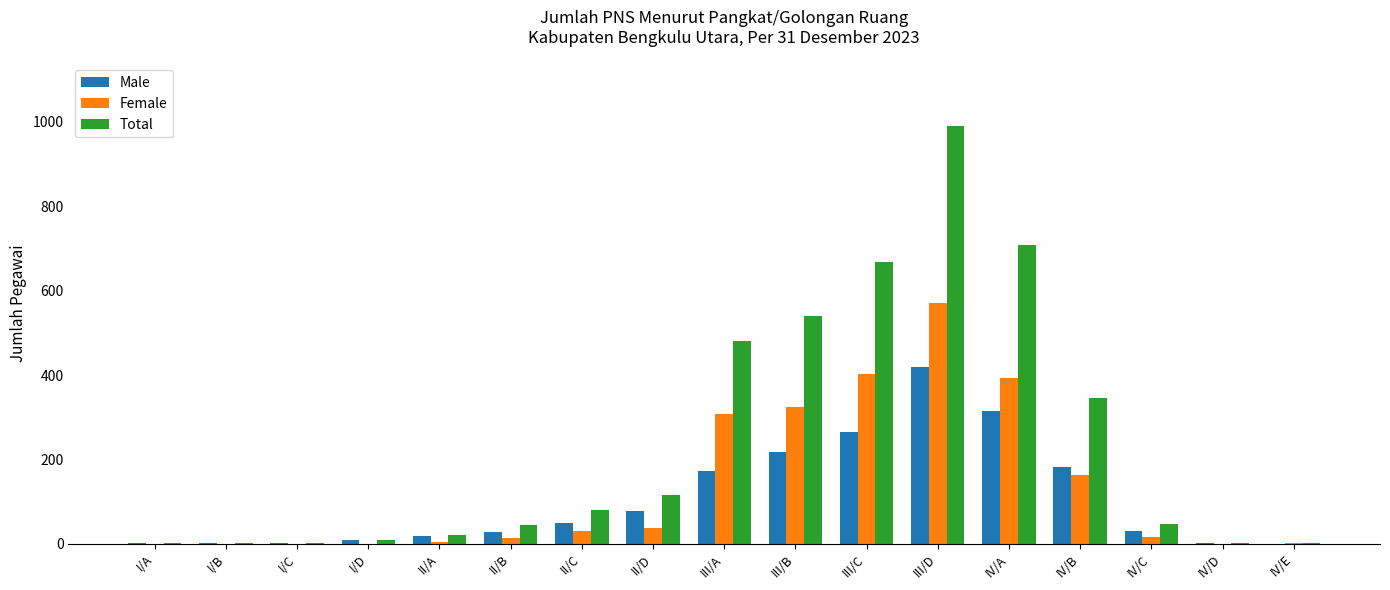

At which label does Female reach its peak?

III/D